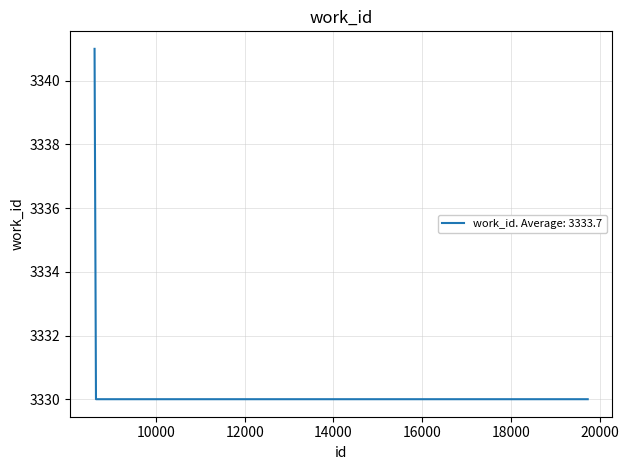

How many lines are shown in the chart?

1